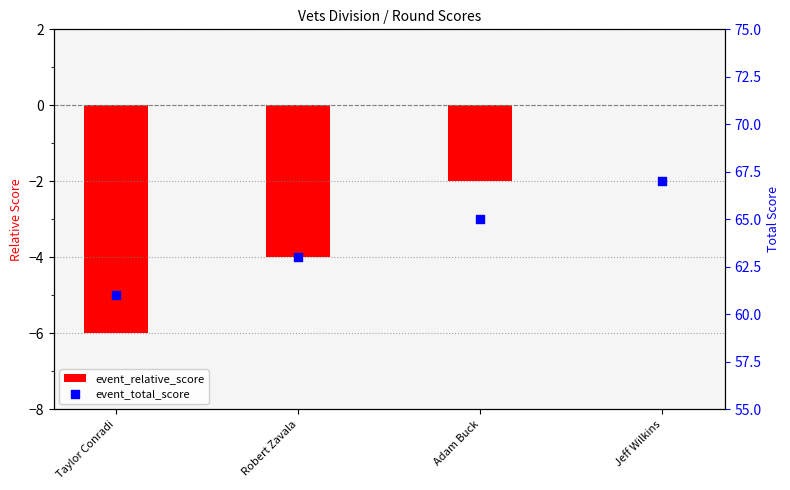

What are all the series names shown in the legend?

event_relative_score, event_total_score